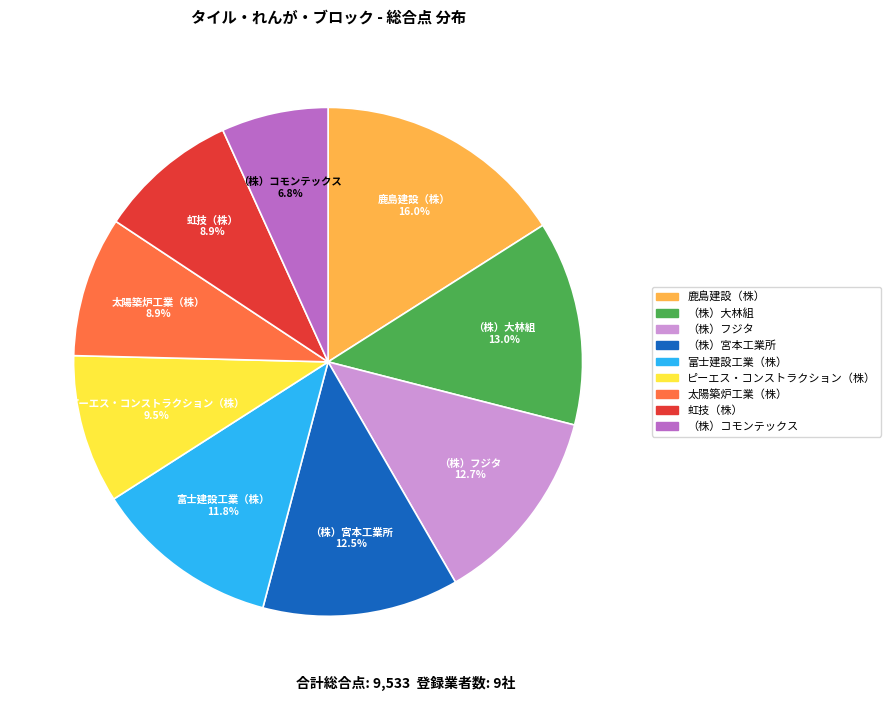

To the nearest percent, what is the combined percentage of （株）大林組 and 鹿島建設（株）?

29%